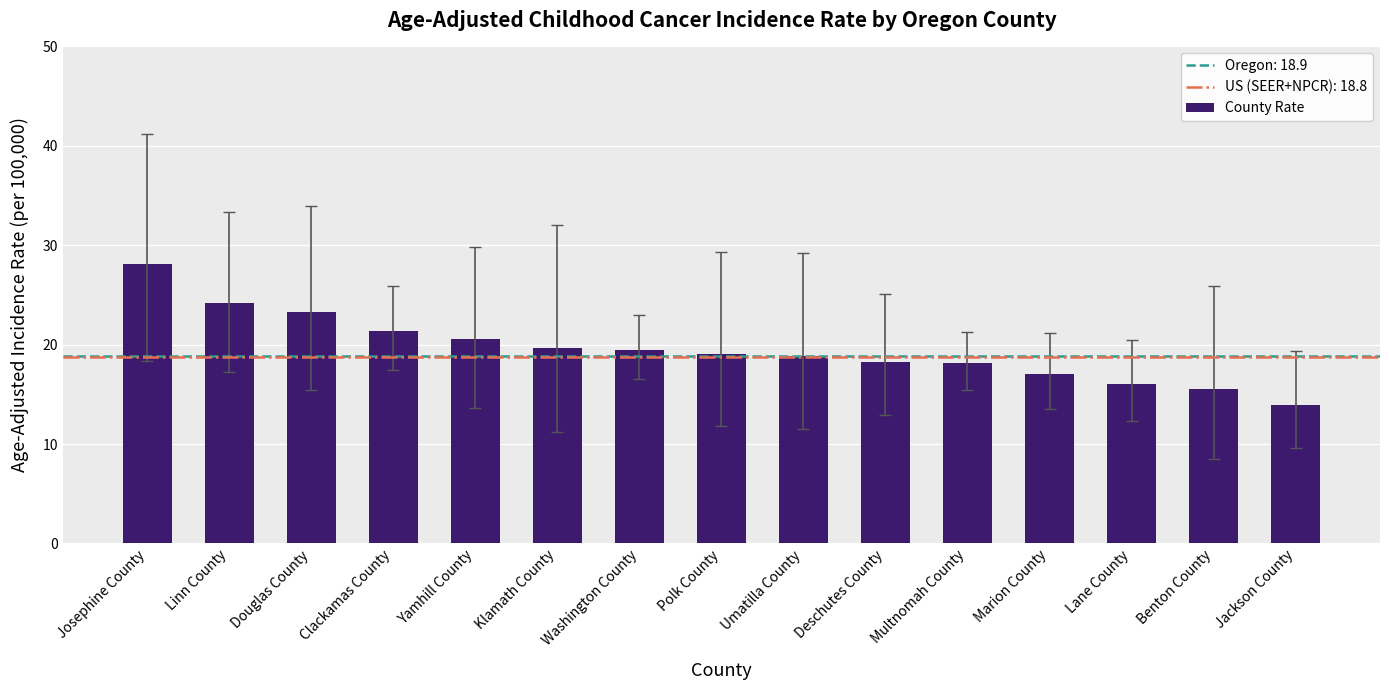

Which label corresponds to the smallest value in the chart?

Jackson County